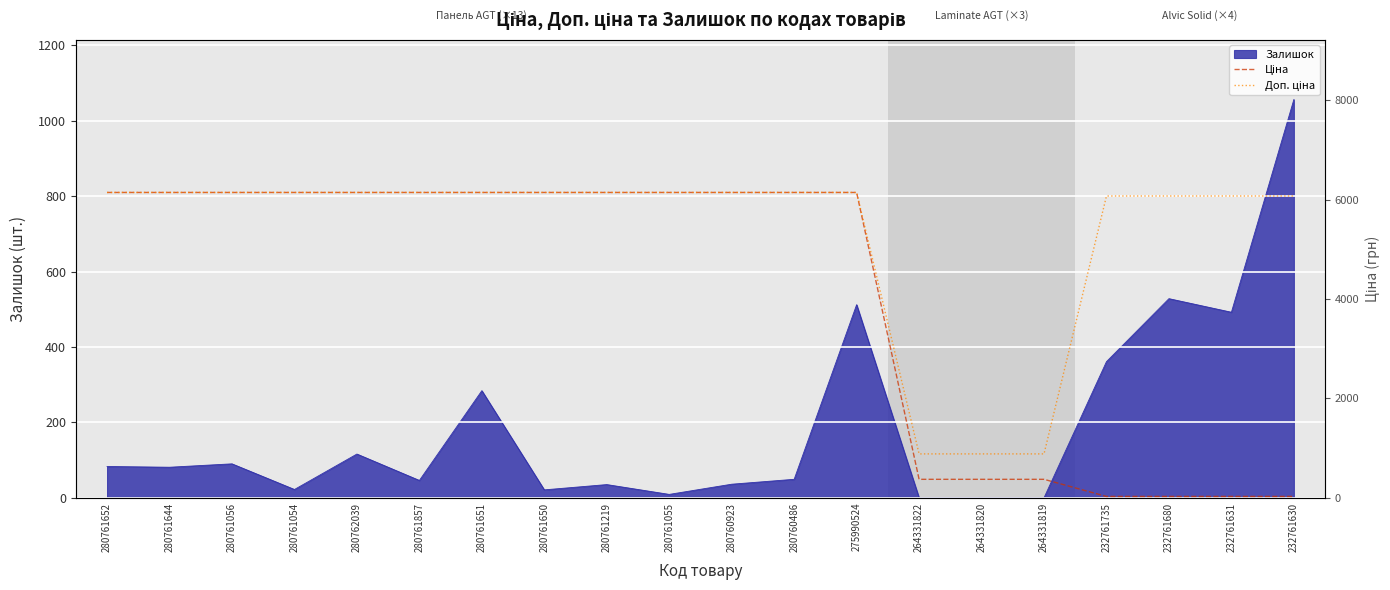

True or false: Доп. ціна has a value of 6143.2 at 280761651.

True